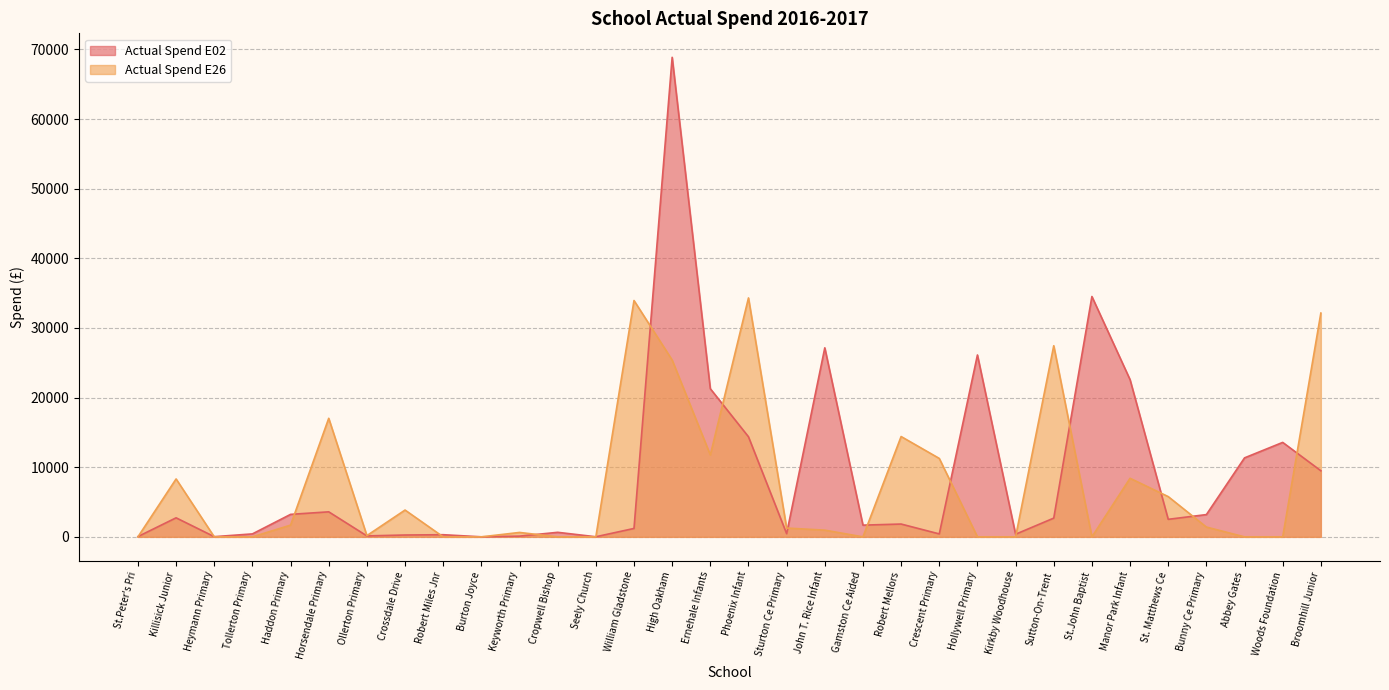

Does the chart display data point markers on the line(s)?

No